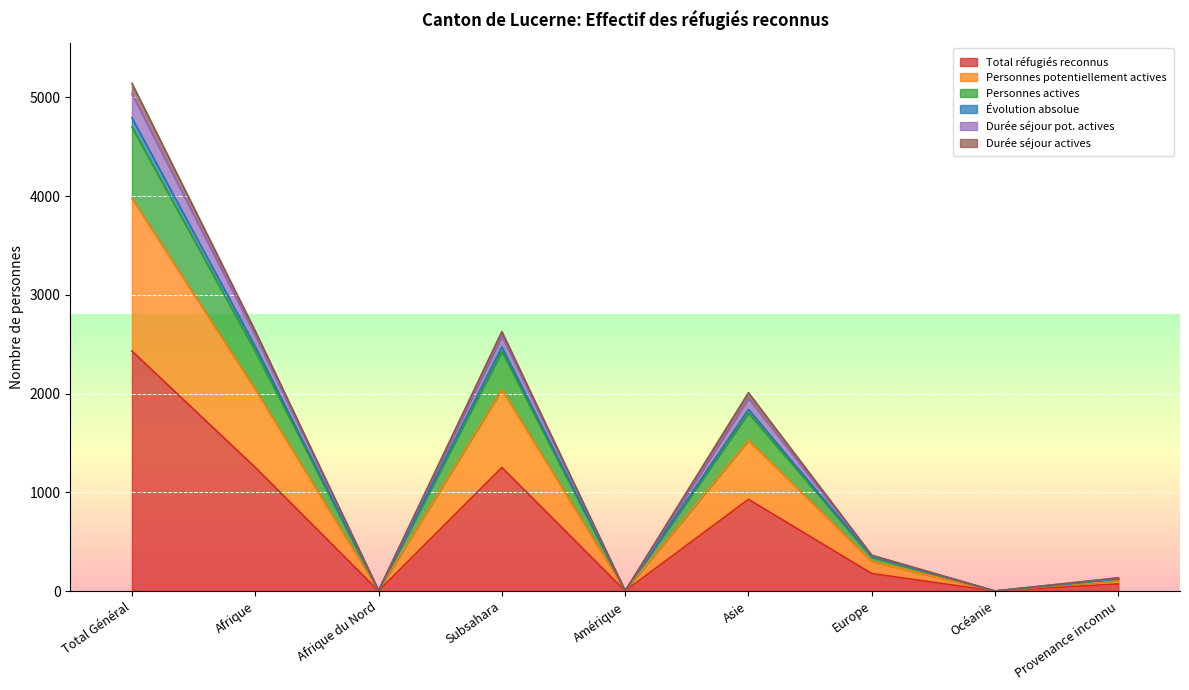

Is it true that Total réfugiés reconnus equals 768 at Océanie?

False